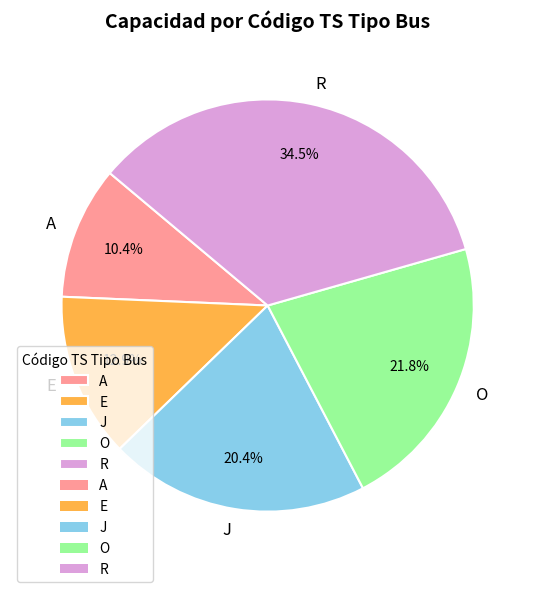

To the nearest percent, what is the average slice percentage?

20%